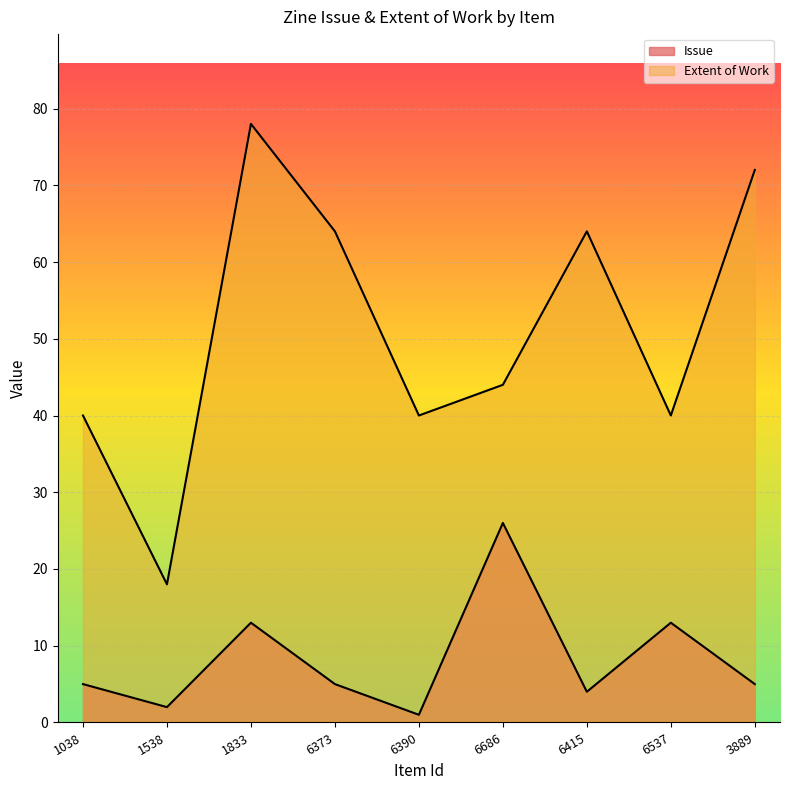

At which label does Extent of Work reach its peak?

1833